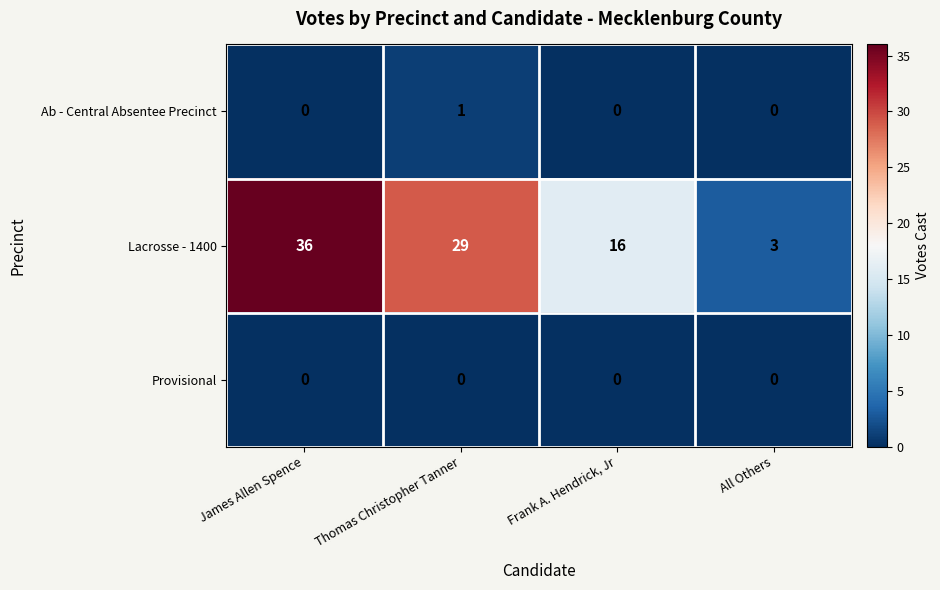

Reading left to right, extract all data points from this chart.

Ab - Central Absentee Precinct: 0	1	0	0
Lacrosse - 1400: 36	29	16	3
Provisional: 0	0	0	0